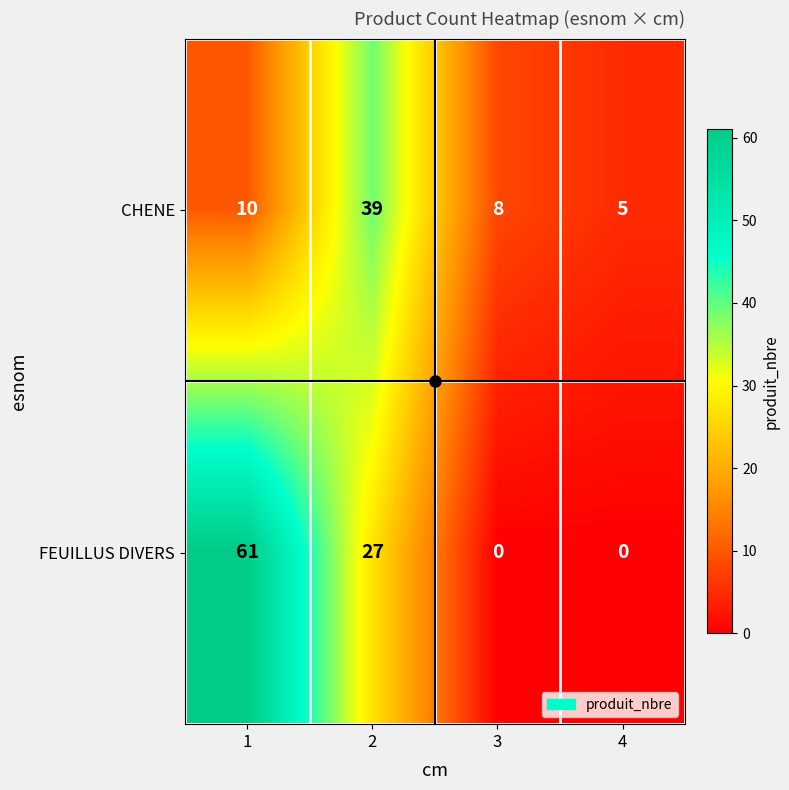

Which series has the largest range (max minus min)?

FEUILLUS DIVERS